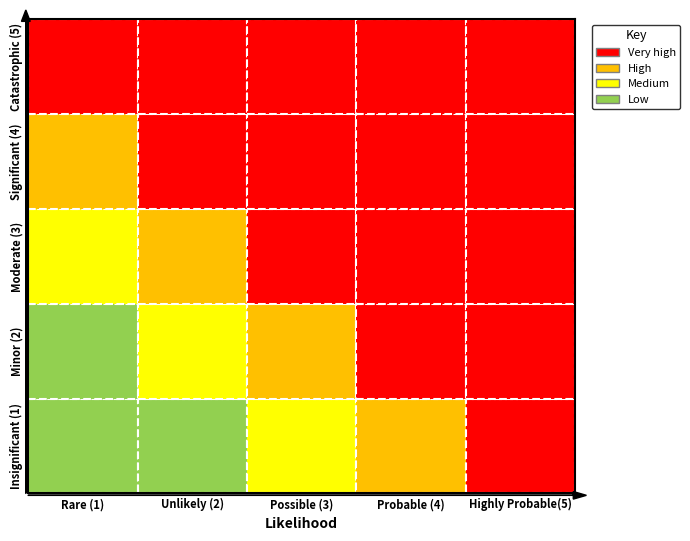

Rank the series by their maximum value, from highest to lowest.

Catastrophic (5), Significant (4), Moderate (3), Minor (2), Insignificant (1)